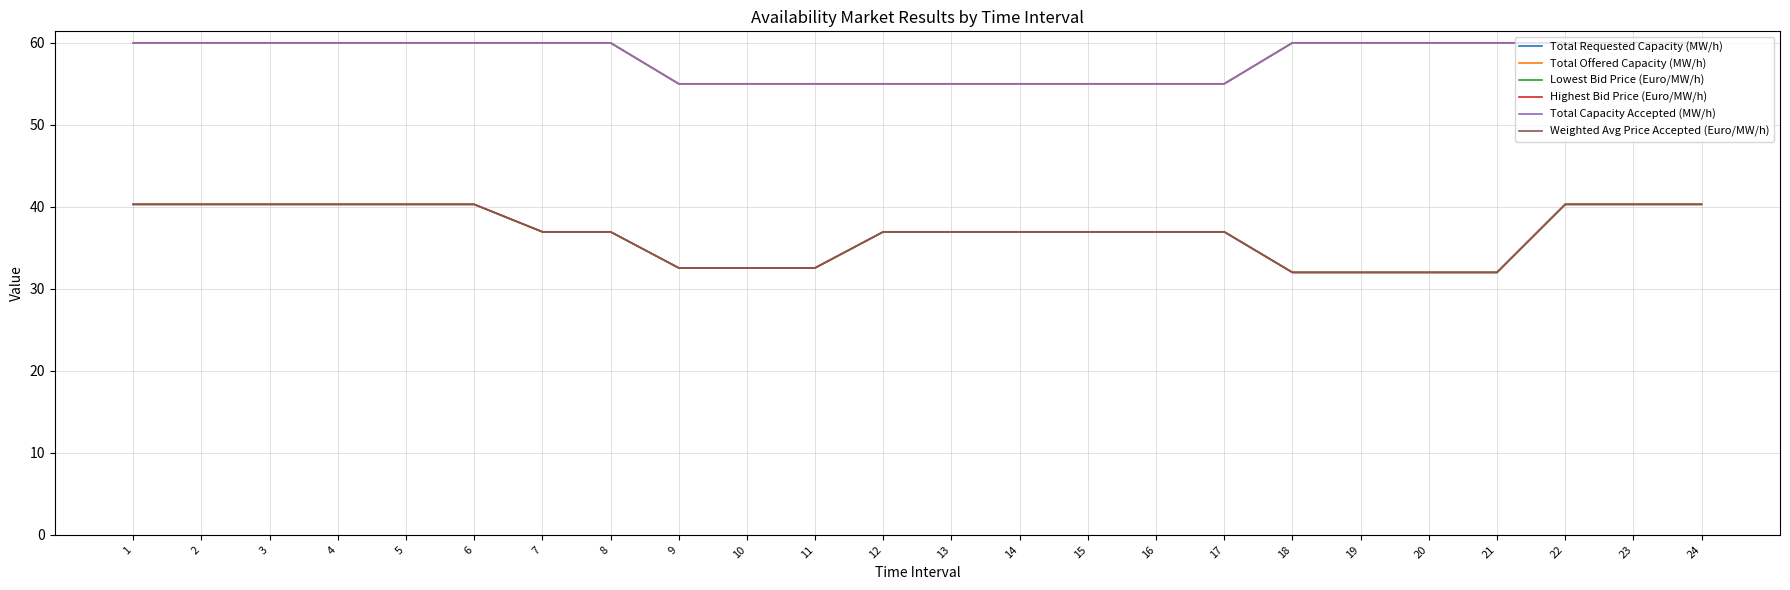

Reading left to right, what are all the values shown in this chart?

Total Requested Capacity (MW/h): 60.0	60.0	60.0	60.0	60.0	60.0	60.0	60.0	55.0	55.0	55.0	55.0	55.0	55.0	55.0	55.0	55.0	60.0	60.0	60.0	60.0	60.0	60.0	60.0
Total Offered Capacity (MW/h): 60.0	60.0	60.0	60.0	60.0	60.0	60.0	60.0	55.0	55.0	55.0	55.0	55.0	55.0	55.0	55.0	55.0	60.0	60.0	60.0	60.0	60.0	60.0	60.0
Lowest Bid Price (Euro/MW/h): 40.3	40.3	40.3	40.3	40.3	40.3	37.0	37.0	32.5	32.5	32.5	37.0	37.0	37.0	37.0	37.0	37.0	32.0	32.0	32.0	32.0	40.3	40.3	40.3
Highest Bid Price (Euro/MW/h): 40.3	40.3	40.3	40.3	40.3	40.3	37.0	37.0	32.5	32.5	32.5	37.0	37.0	37.0	37.0	37.0	37.0	32.0	32.0	32.0	32.0	40.3	40.3	40.3
Total Capacity Accepted (MW/h): 60.0	60.0	60.0	60.0	60.0	60.0	60.0	60.0	55.0	55.0	55.0	55.0	55.0	55.0	55.0	55.0	55.0	60.0	60.0	60.0	60.0	60.0	60.0	60.0
Weighted Avg Price Accepted (Euro/MW/h): 40.3	40.3	40.3	40.3	40.3	40.3	37.0	37.0	32.5	32.5	32.5	37.0	37.0	37.0	37.0	37.0	37.0	32.0	32.0	32.0	32.0	40.3	40.3	40.3